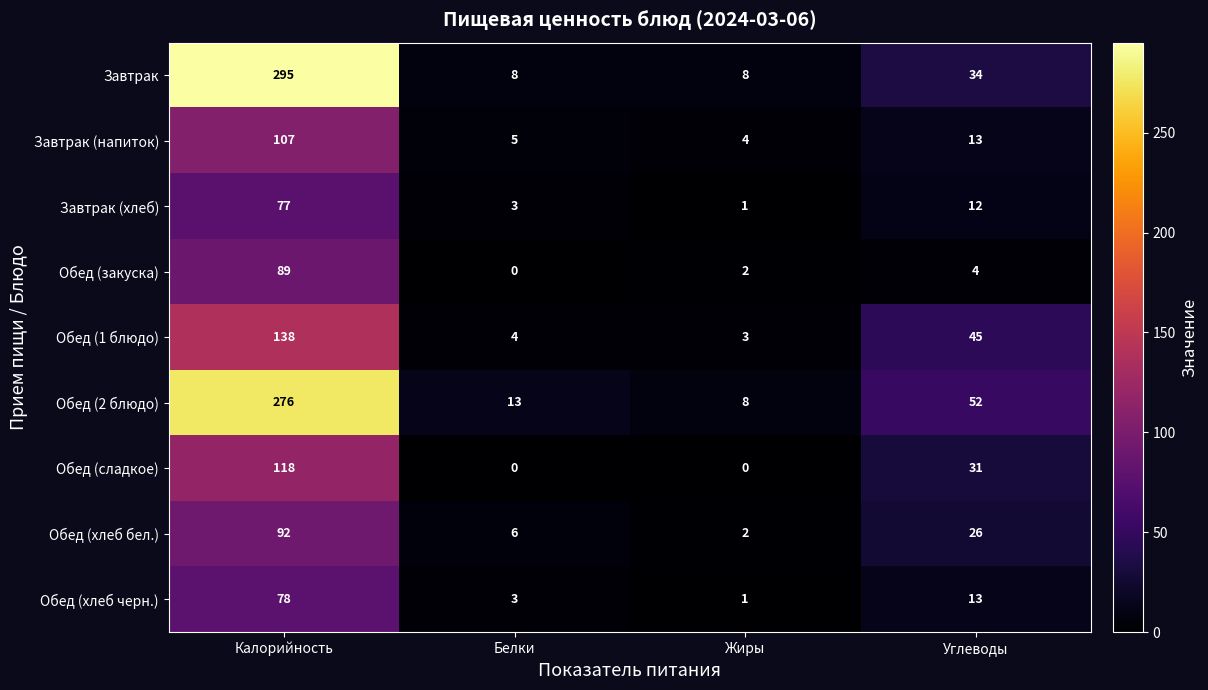

Which series has the largest range (max minus min)?

Завтрак